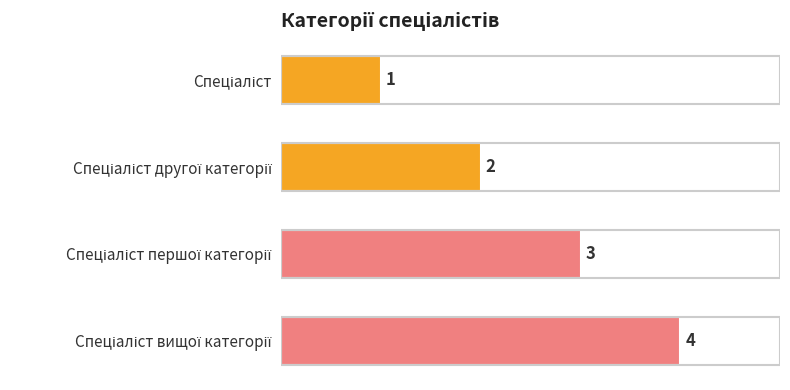

What is the difference between the maximum and minimum values?

3